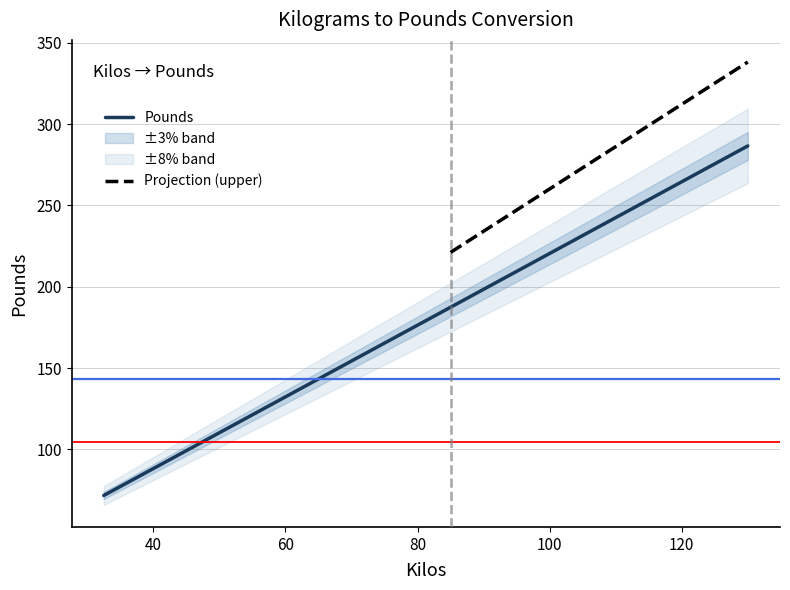

Reading left to right, extract all data points from this chart.

71.7	77.2	82.7	88.2	93.7	99.2	104.7	110.2	115.7	121.2	126.8	132.3	137.8	143.3	148.8	154.3	159.8	165.3	170.9	176.4	181.9	187.4	192.9	198.4	203.9	209.4	214.9	220.5	226.0	231.5	237.0	242.5	248.0	253.5	259.0	264.6	270.1	275.6	281.1	286.6